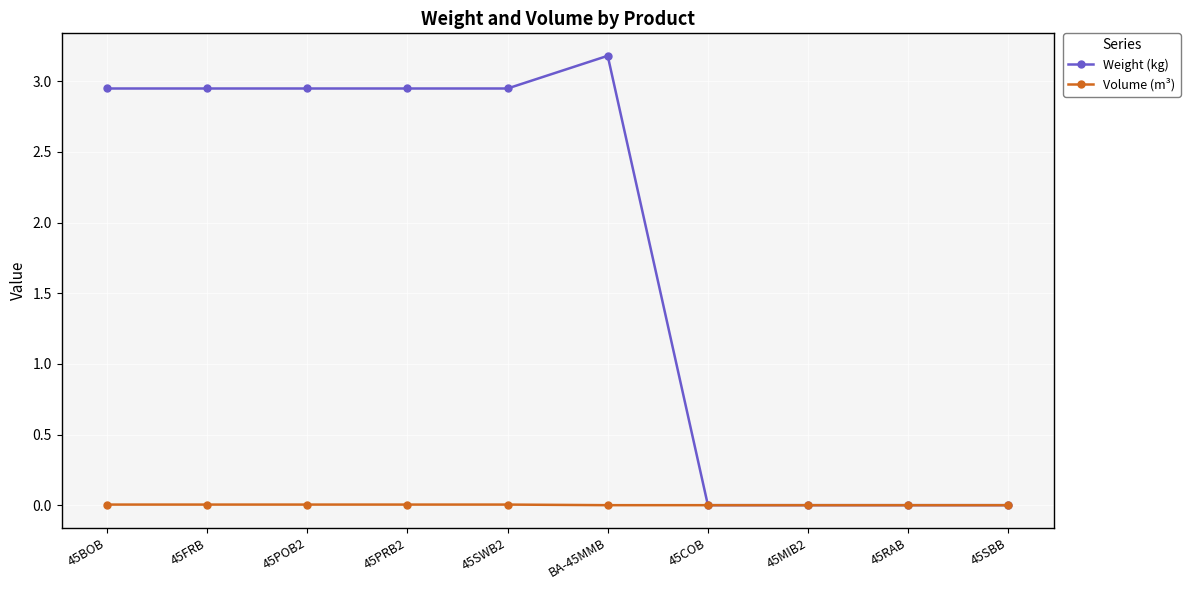

At 45BOB, list the series in order from largest to smallest.

Weight (kg), Volume (m³)